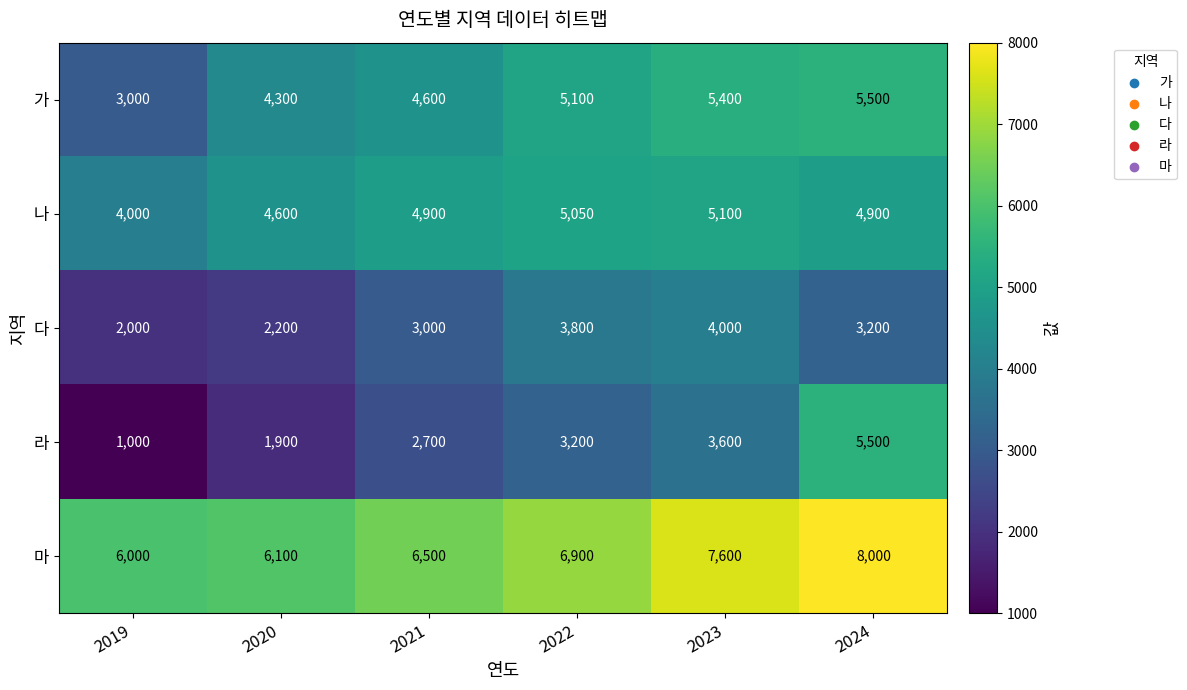

The 마 series shows 6900 at 2022. True or false?

True